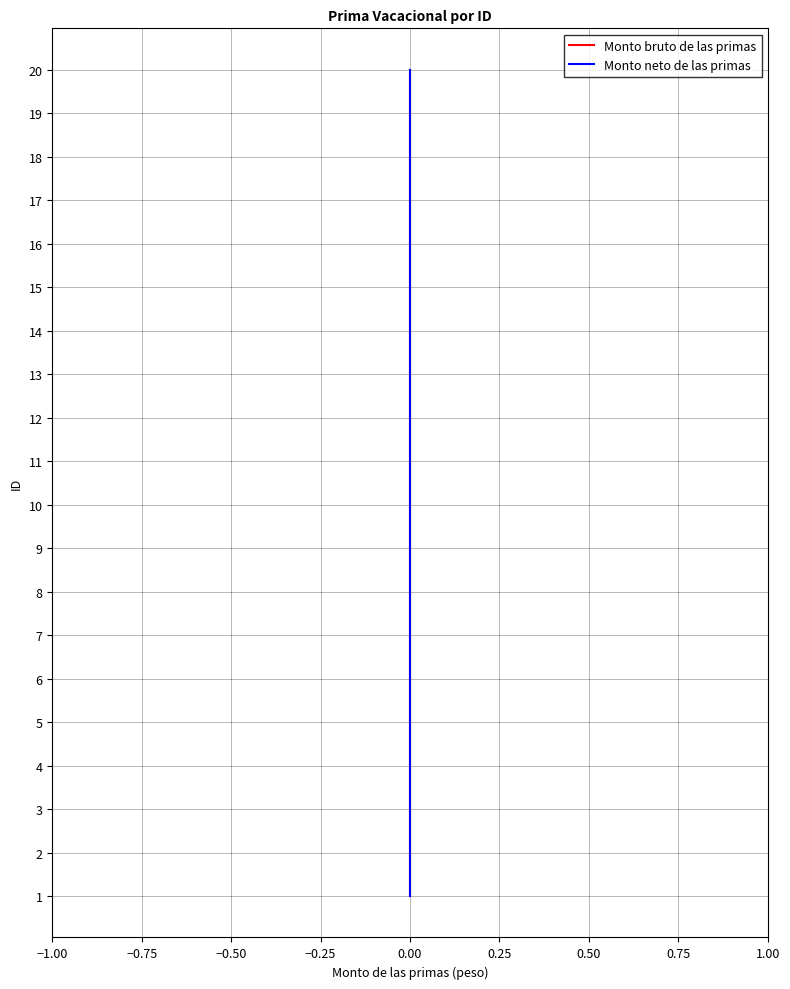

How many lines are shown in the chart?

2